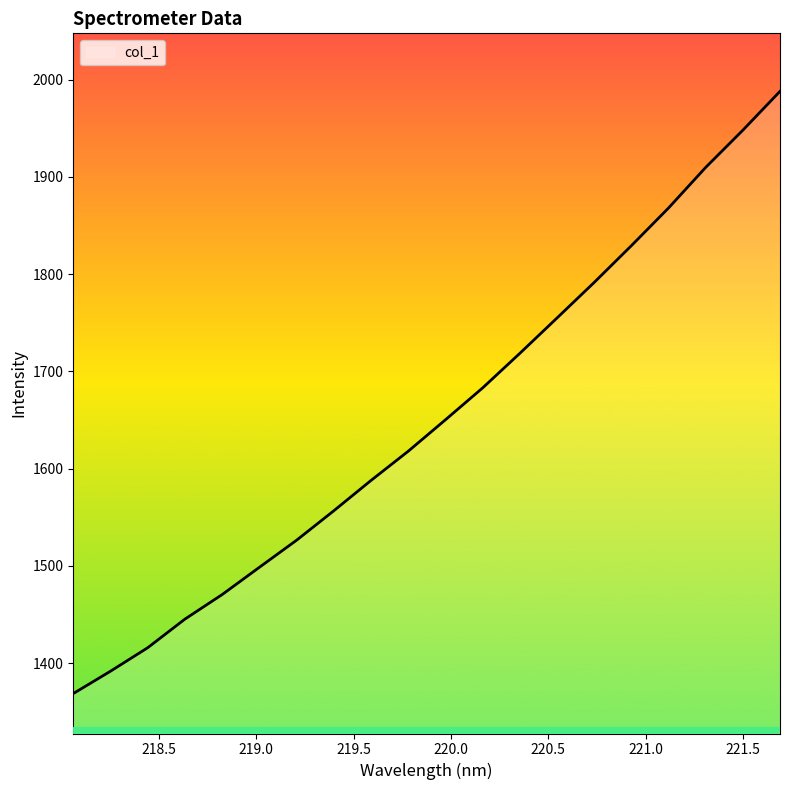

What is the minimum value shown in the chart?

1368.6